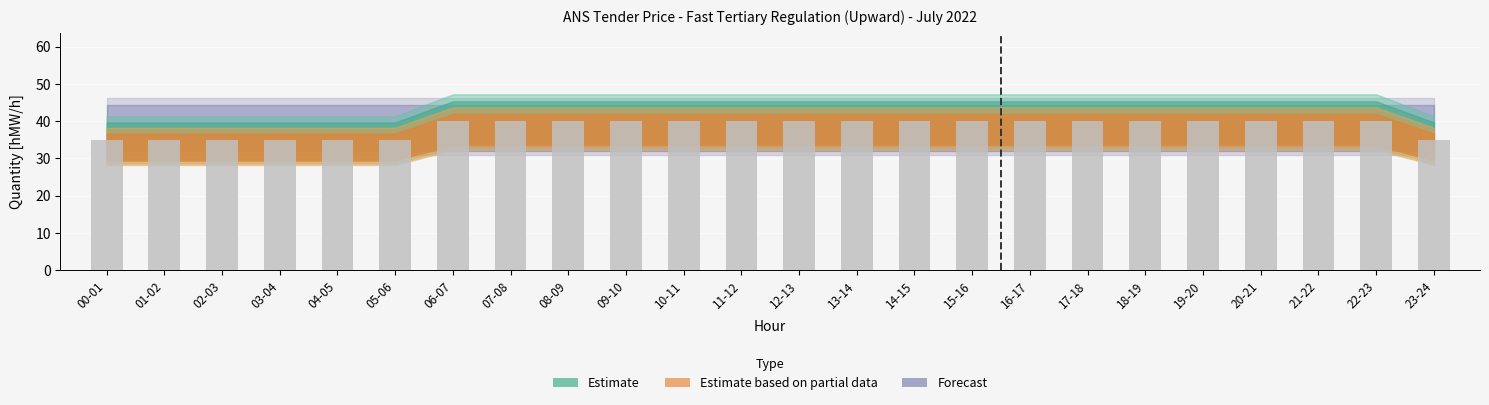

What is the change in value from 05-06 to 06-07?

+5